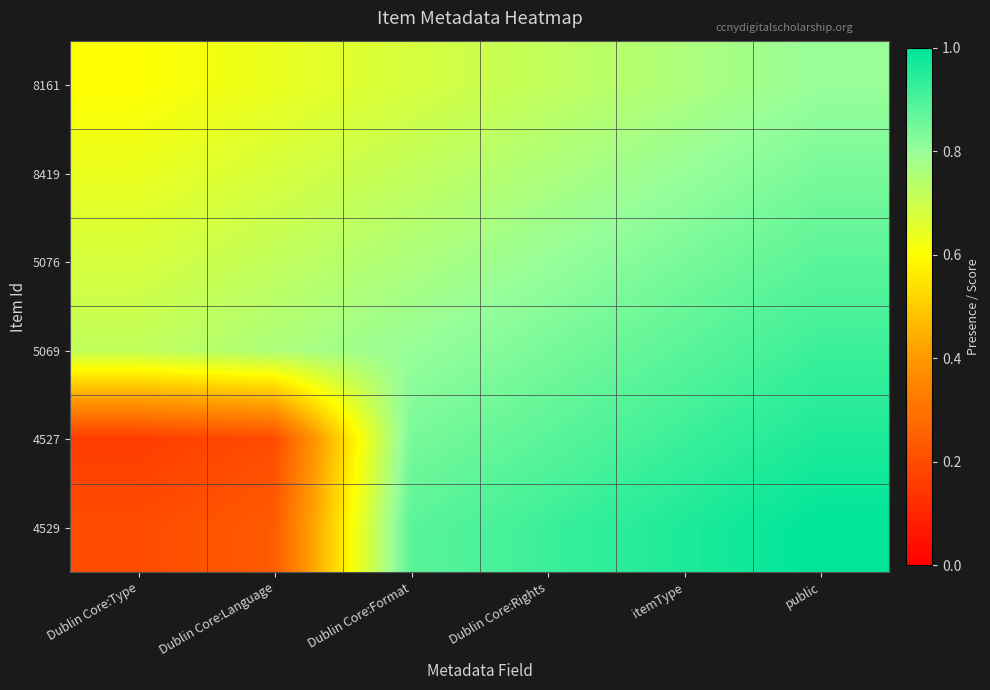

What is the greatest value displayed?

1.0